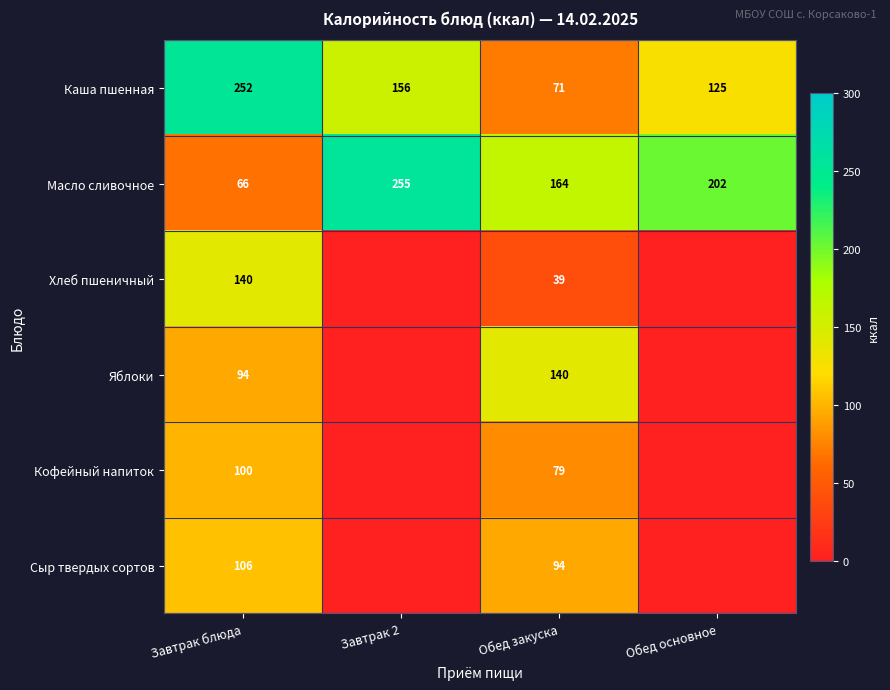

At which category does the chart reach its minimum across all series?

Завтрак 2